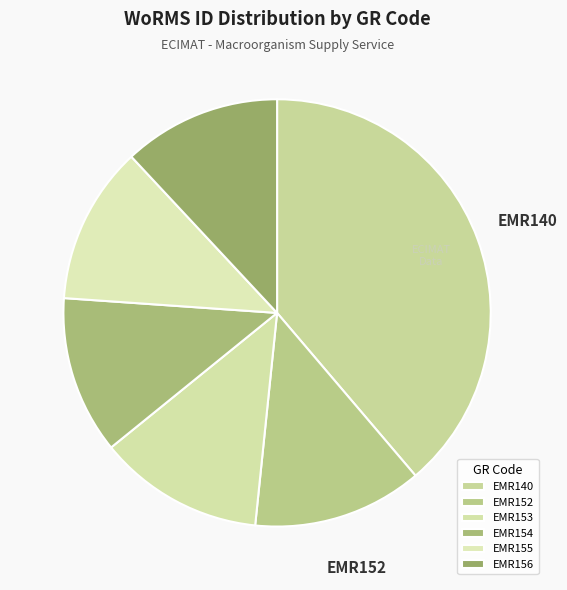

The EMR154 slice represents 12% of the pie. True or false?

True